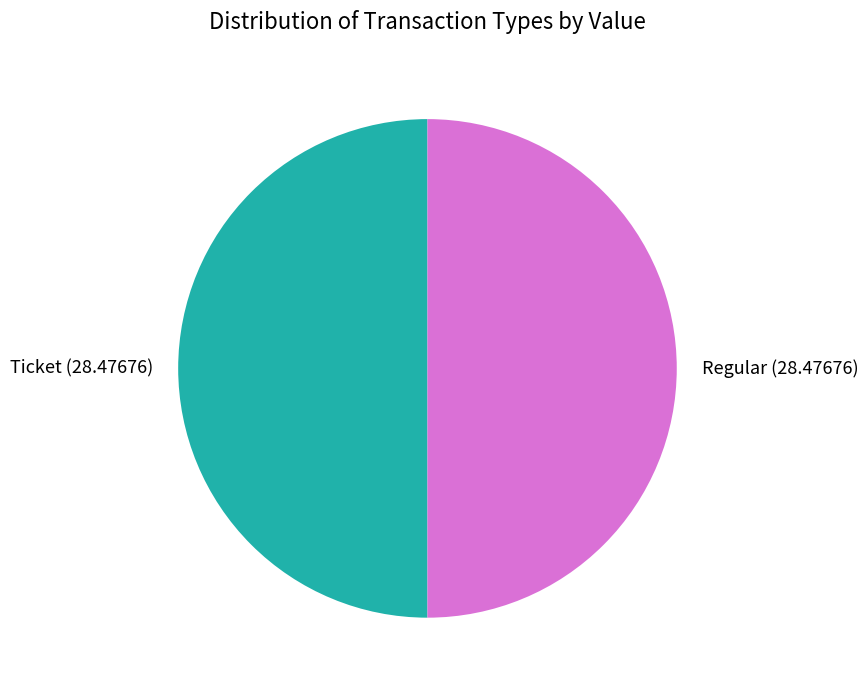

What is the ratio of the value at Regular (28.47676) to the value at Ticket (28.47676)?

1.0